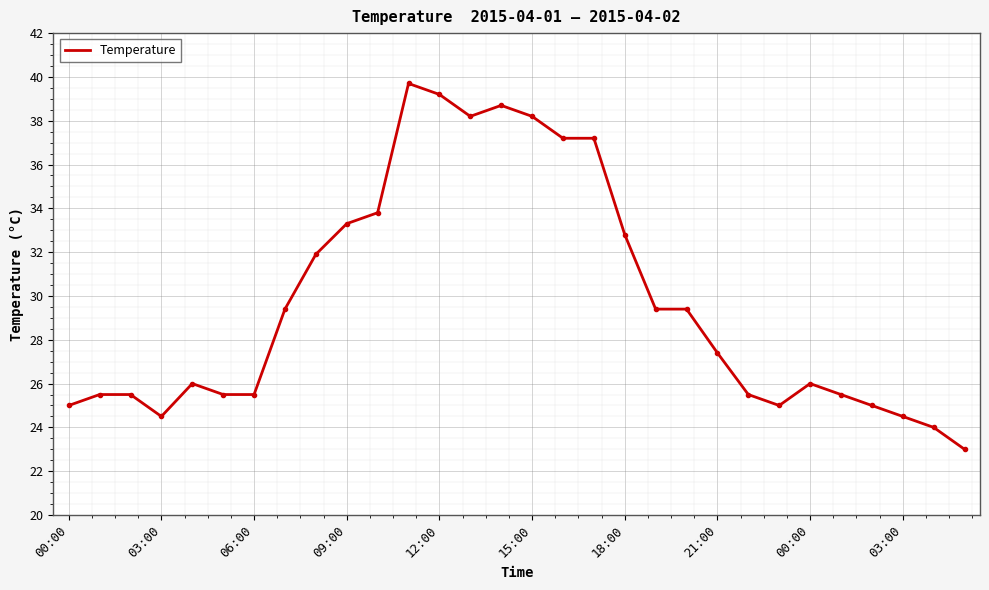

What is the maximum value shown in the chart?

39.7